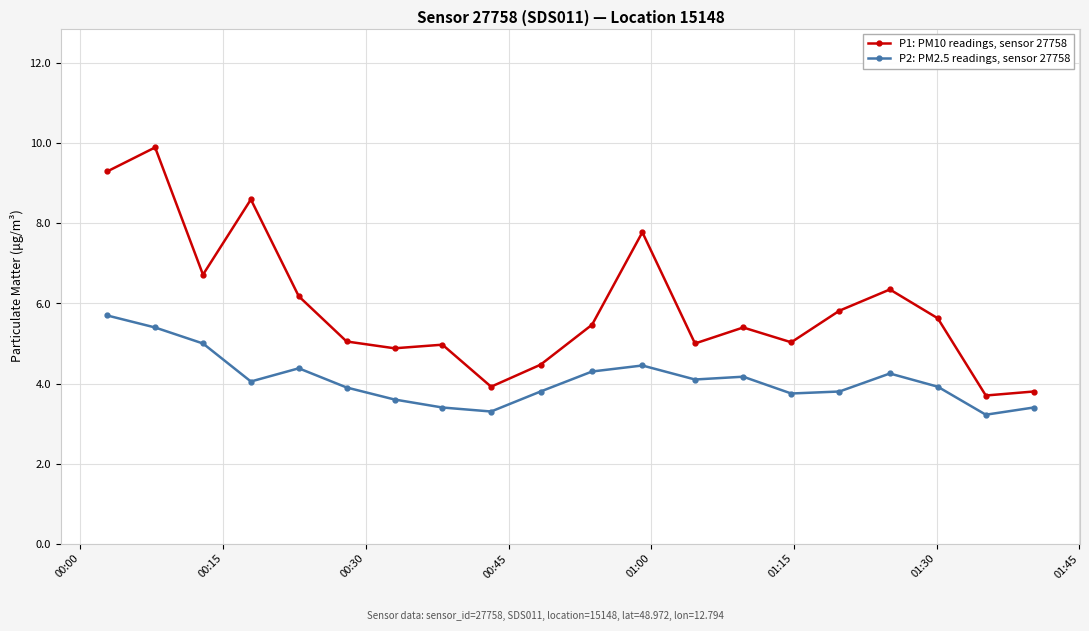

What is the minimum value shown in the chart?

3.2